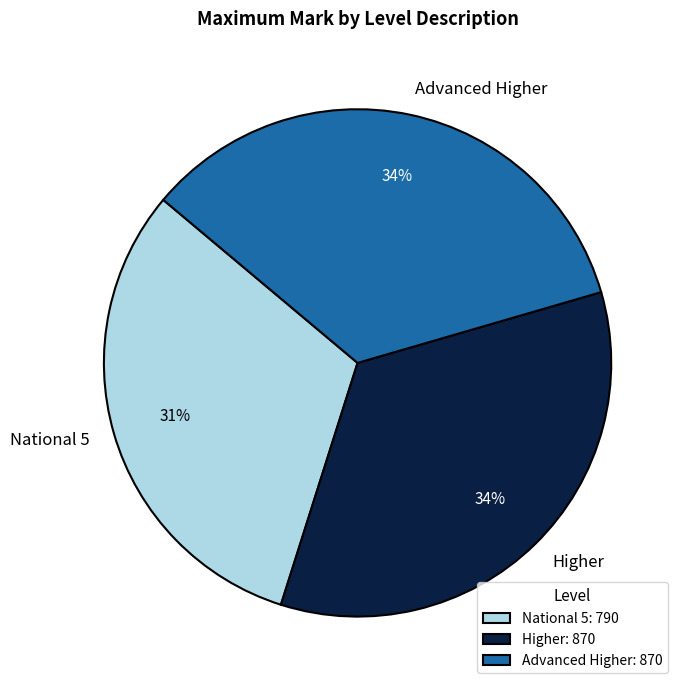

Combined, do Higher and National 5 account for over 50%?

Yes